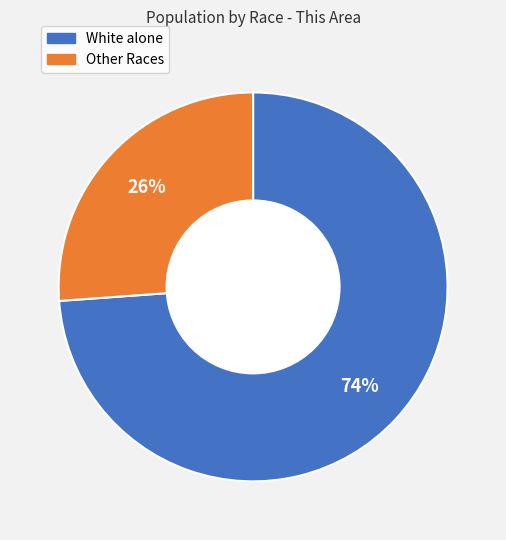

To the nearest percent, what is the difference between the largest and smallest slice percentages?

48%